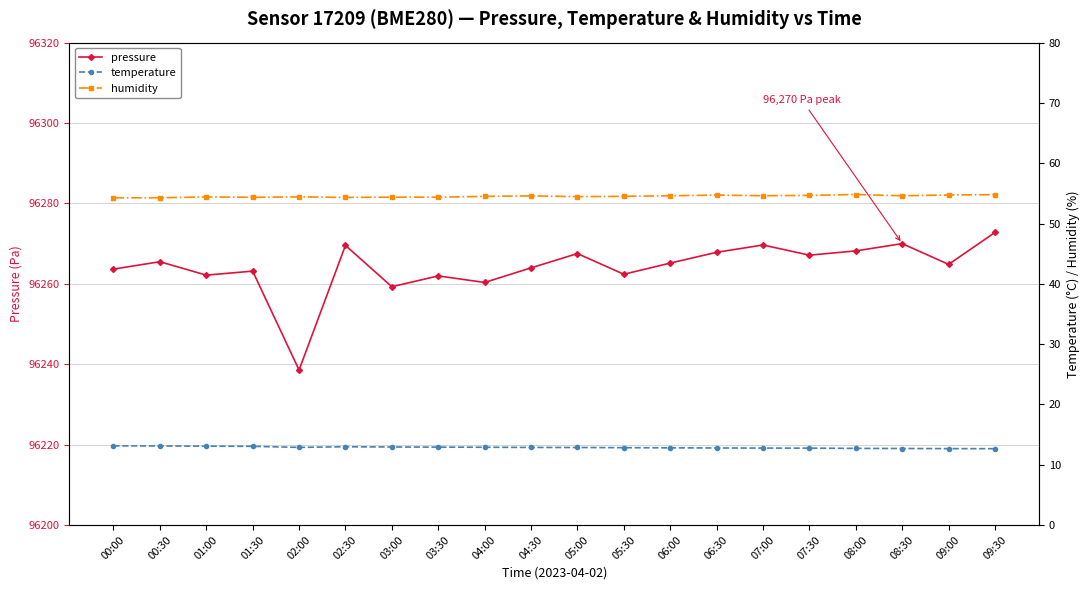

What is the lowest value of the pressure series?

96238.6